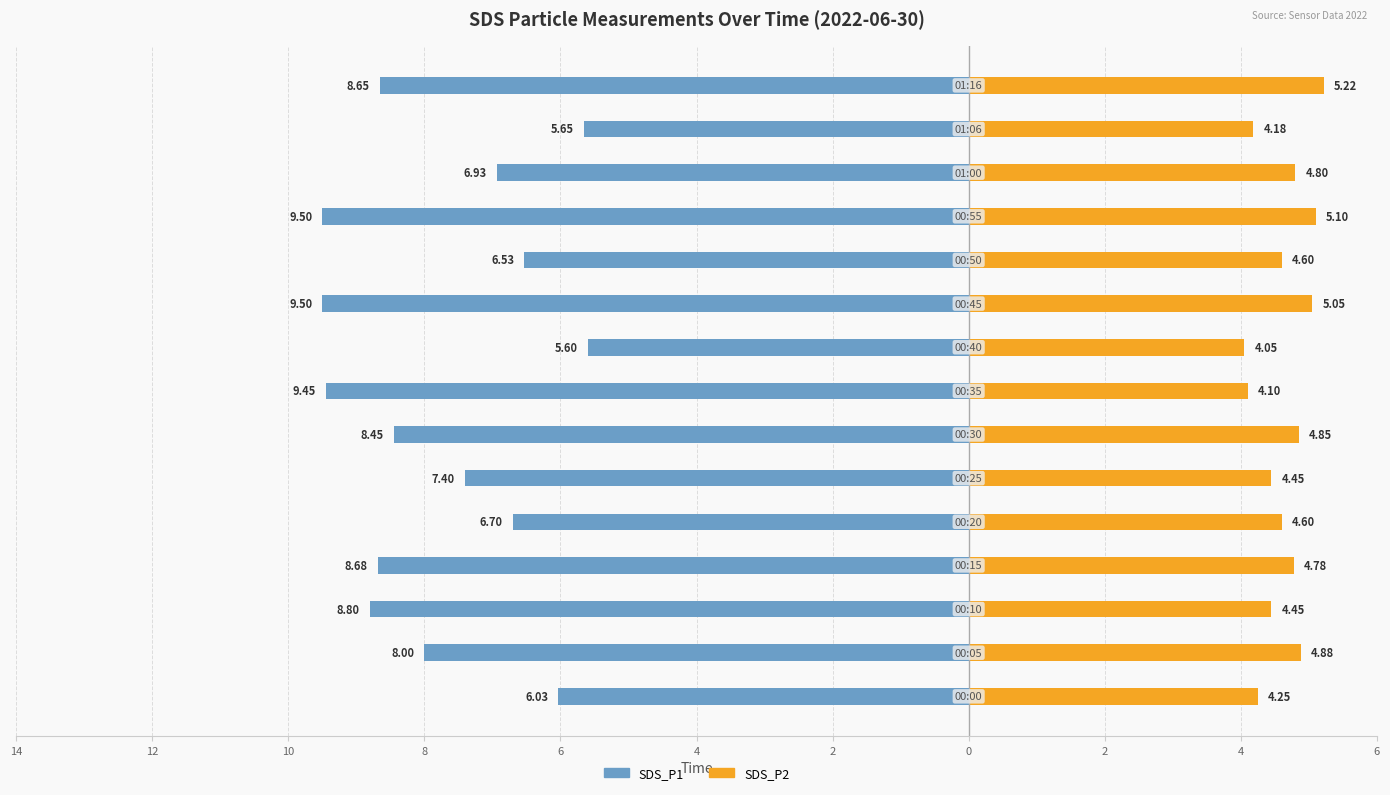

What is the difference between the second highest and second lowest values in the SDS_P2 series?

1.0